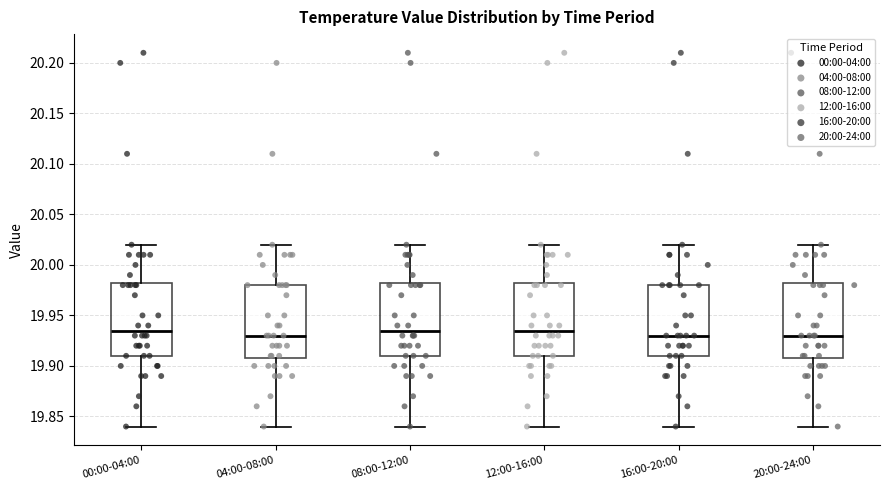

Where does the lower whisker of the box for 00:00-04:00 end on the y-axis? The values are not printed on the chart, so give them approximately, as read against the axis.

19.840